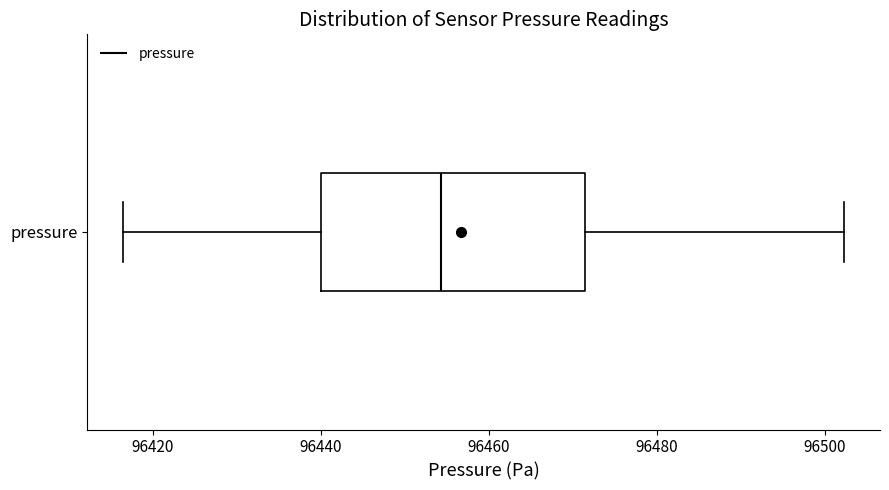

Read this box plot against the x-axis: the position of the median line, the range covered by the box, and the ends of both whiskers. The values are not printed on the chart, so give them approximately, as read against the axis.

median 96454, box 96440 to 96472, whiskers 96416 to 96502